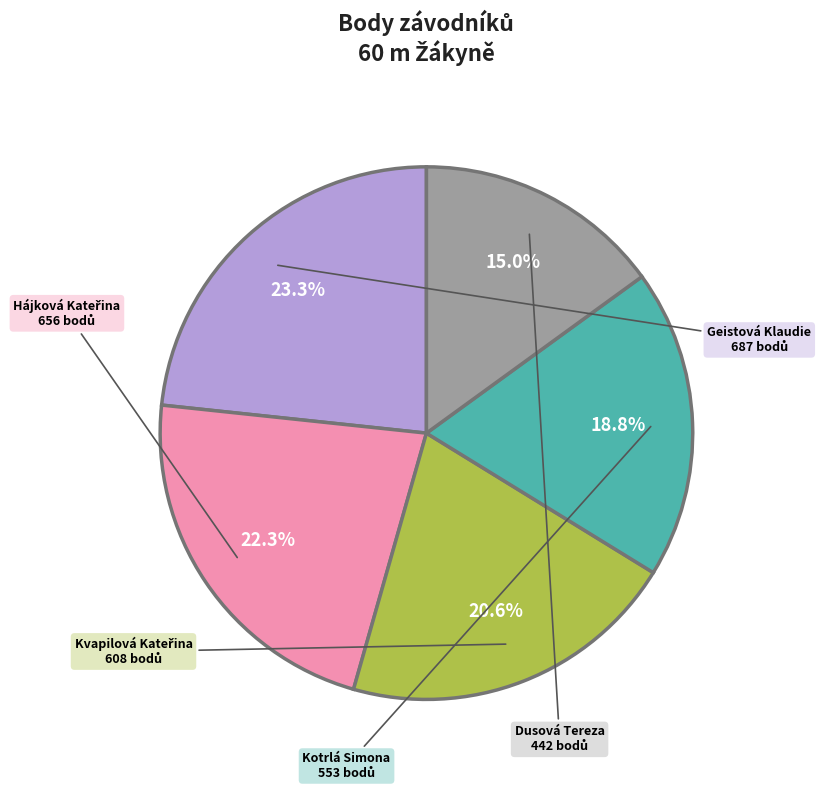

What is the smallest slice in the pie chart?

Dusová Tereza